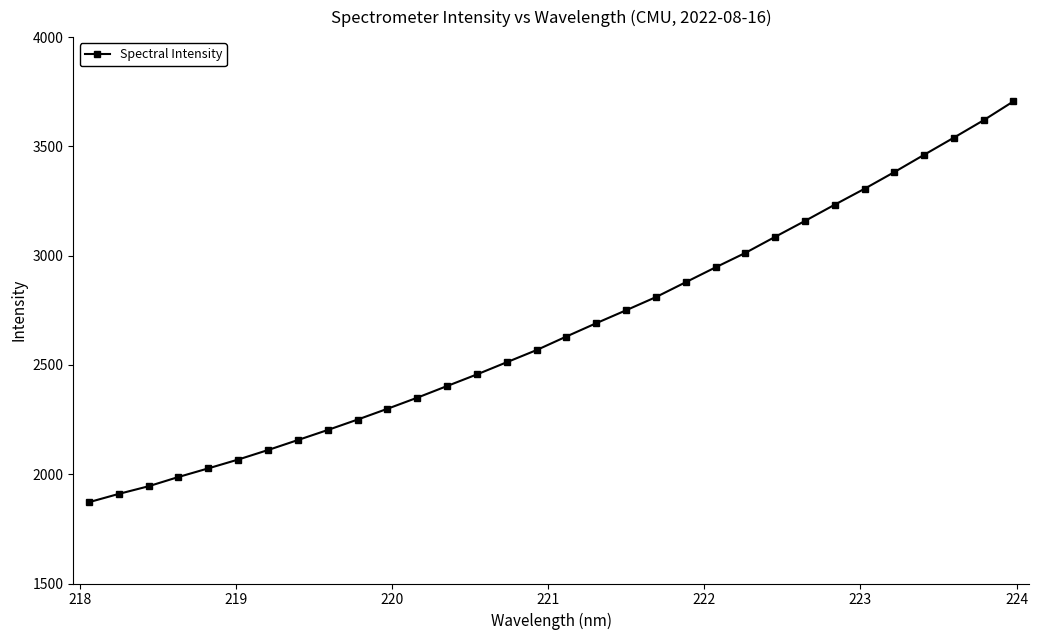

True or false: there are more than 1 points higher than both neighbors.

False